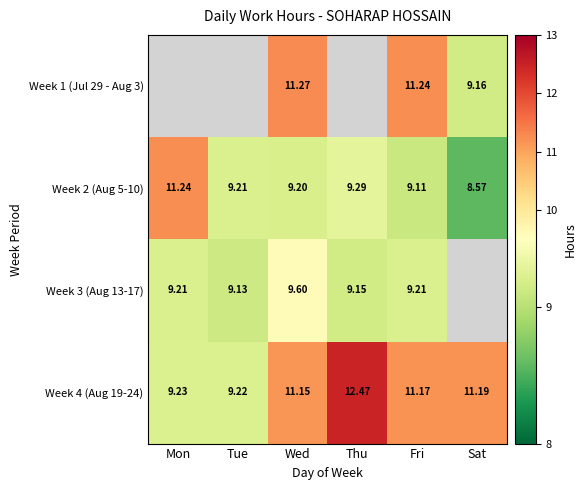

Is it true that Week 3 (Aug 13-17) equals 3.6 at Thu?

False